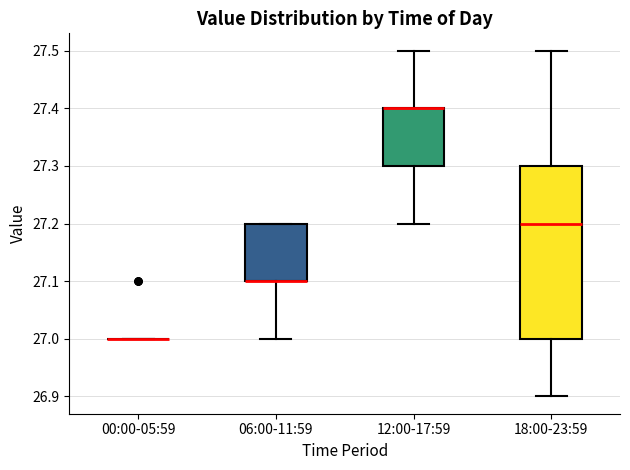

Where is the upper edge of the box for 12:00-17:59 on the y-axis? The values are not printed on the chart, so give them approximately, as read against the axis.

27.4